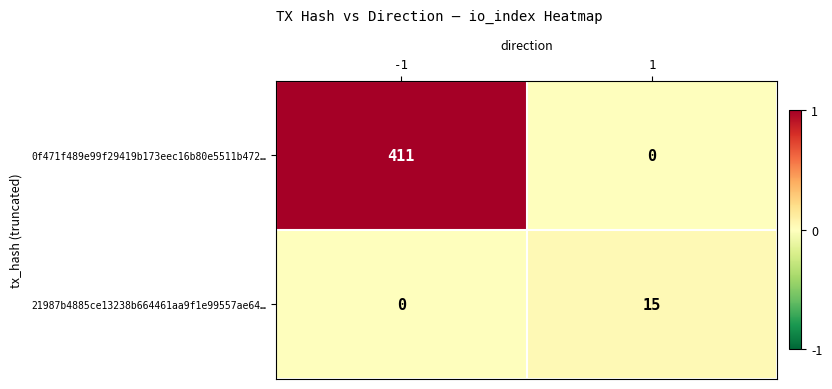

At which category is the sum across all series the highest?

-1